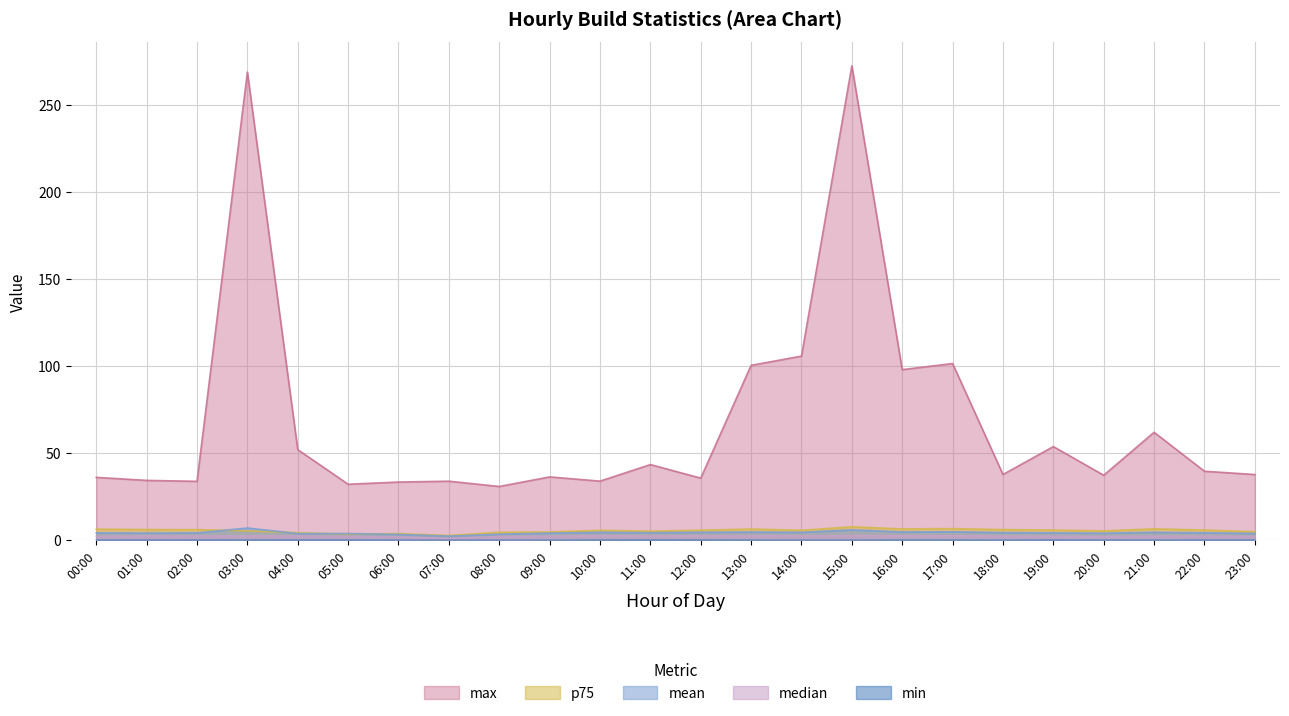

How many min values are between 0 and 1?

24